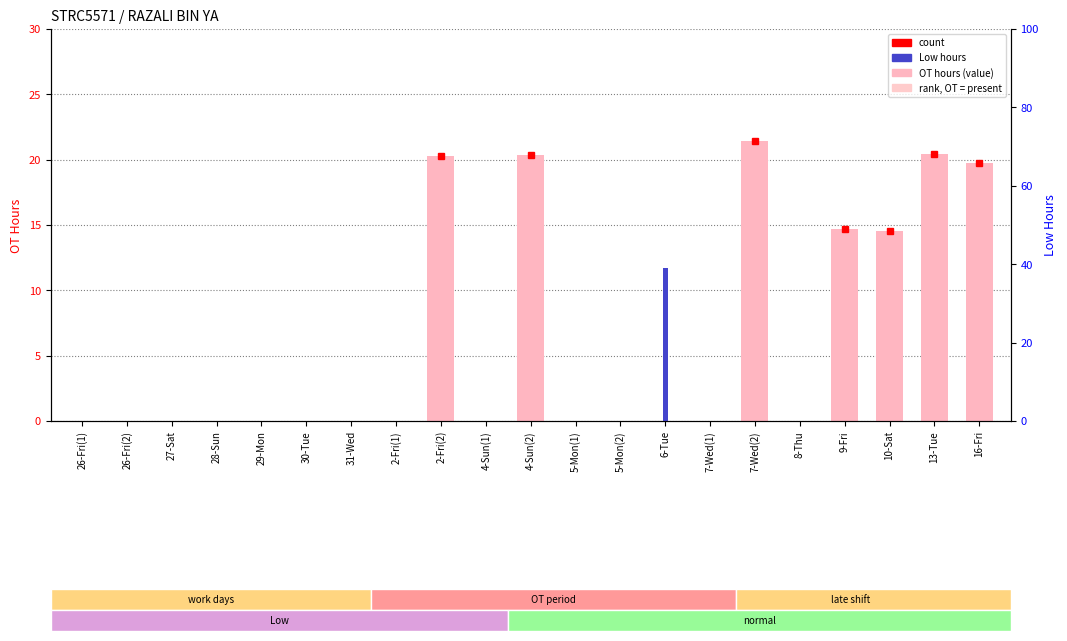

Which has a higher value, 5-Mon(2) or 2-Fri(1)?

5-Mon(2)